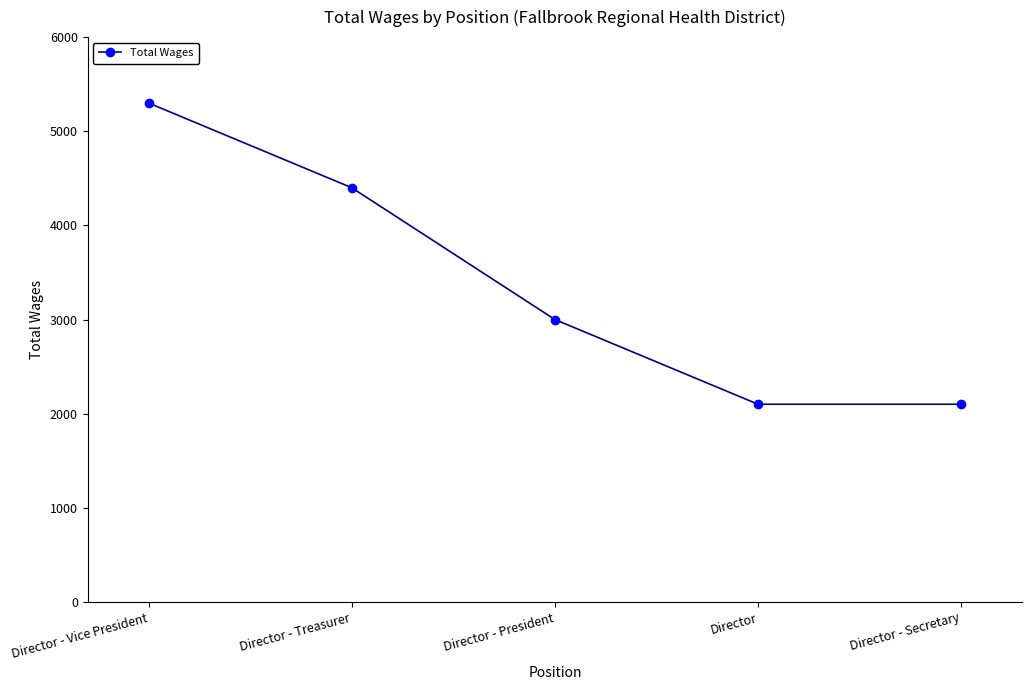

Which label corresponds to the largest value in the chart?

Director - Vice President